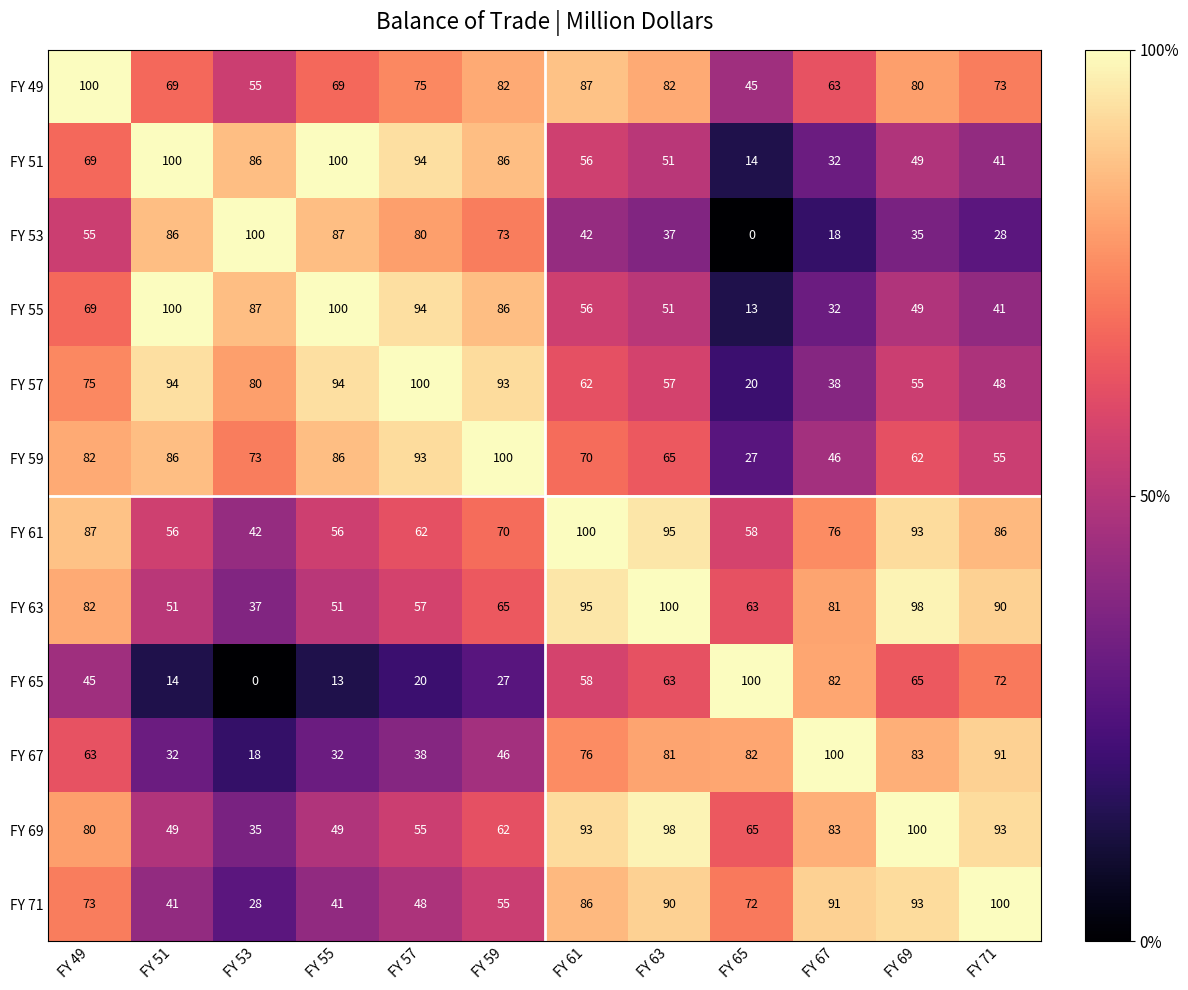

What is the sum of all FY 51 values?

778